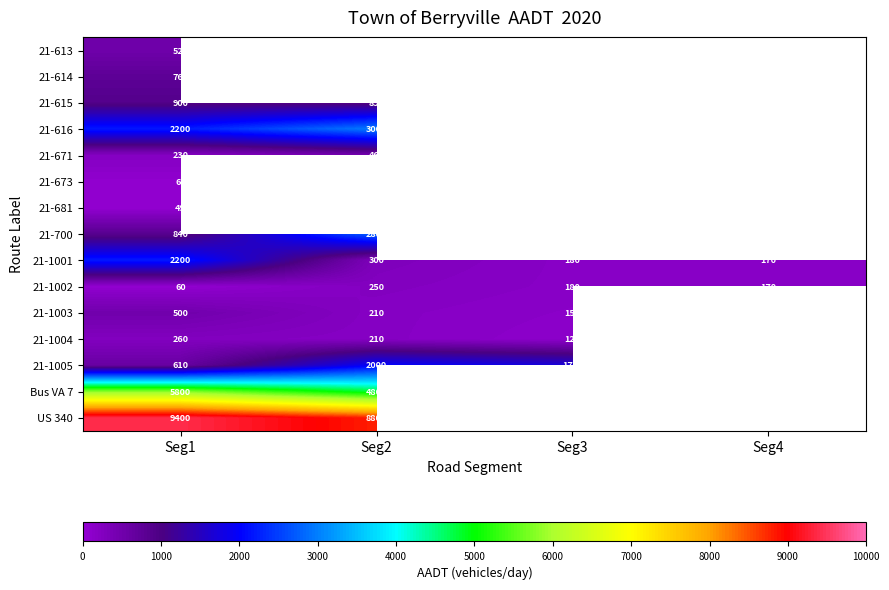

Is it true that 21-1005 equals 890 at Seg1?

False